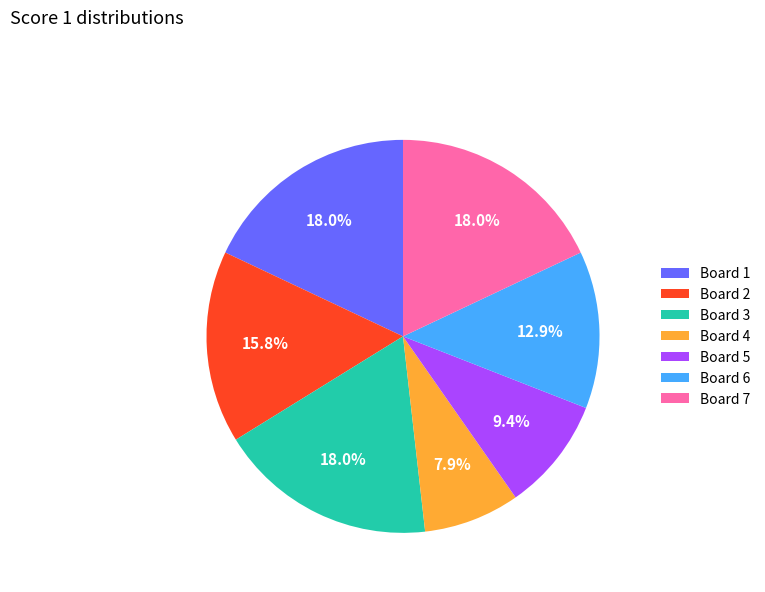

Which slice is the smallest?

Board 4